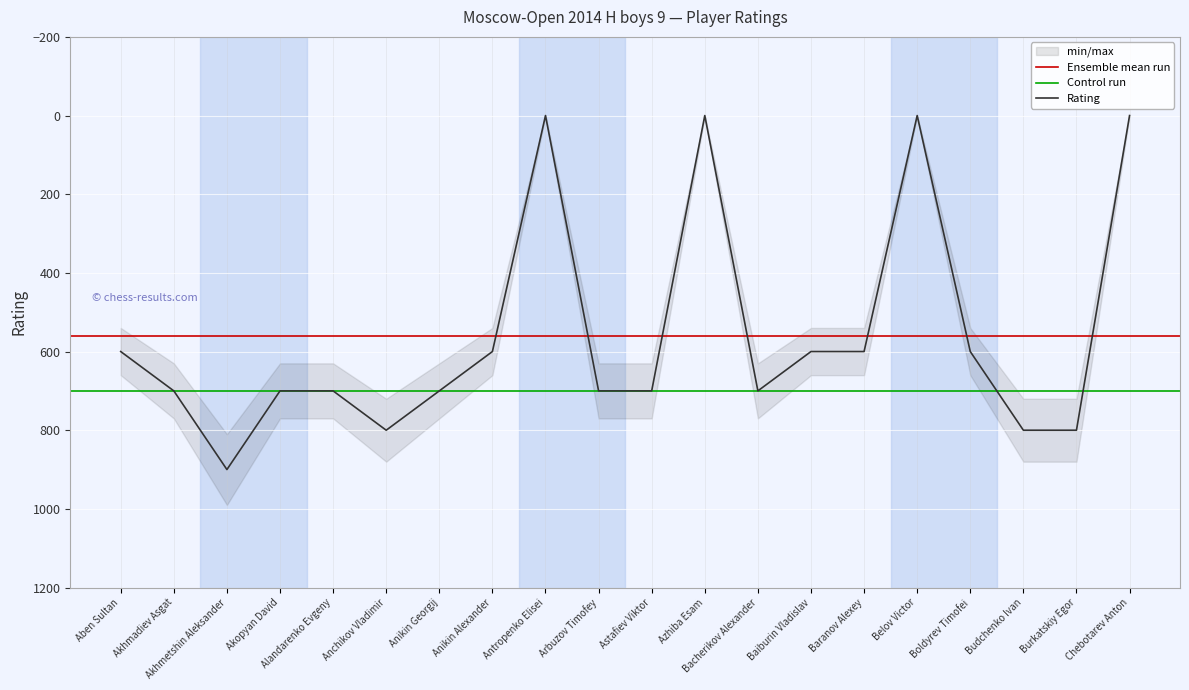

Is it true that the value at Akhmadiev Asgat is 700?

True